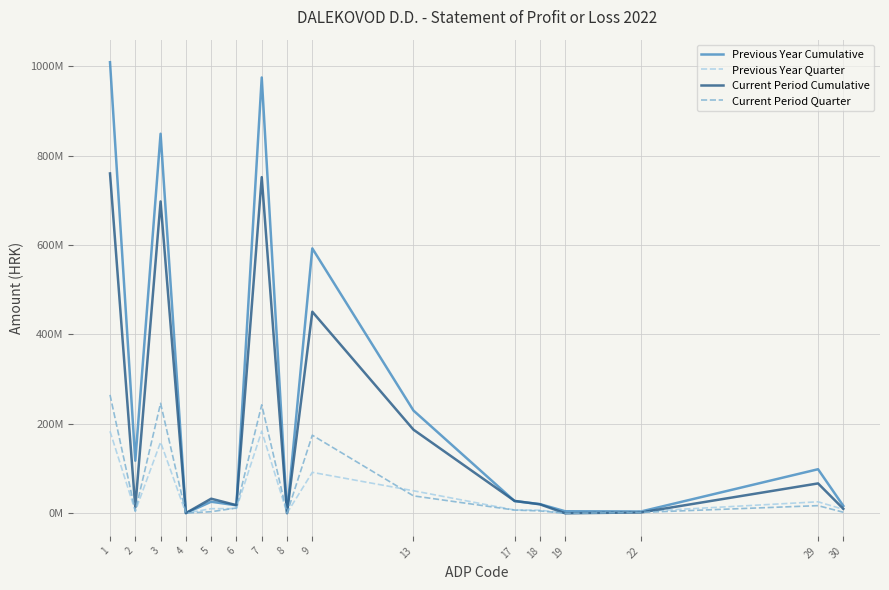

Which category has the lowest value across all series?

19